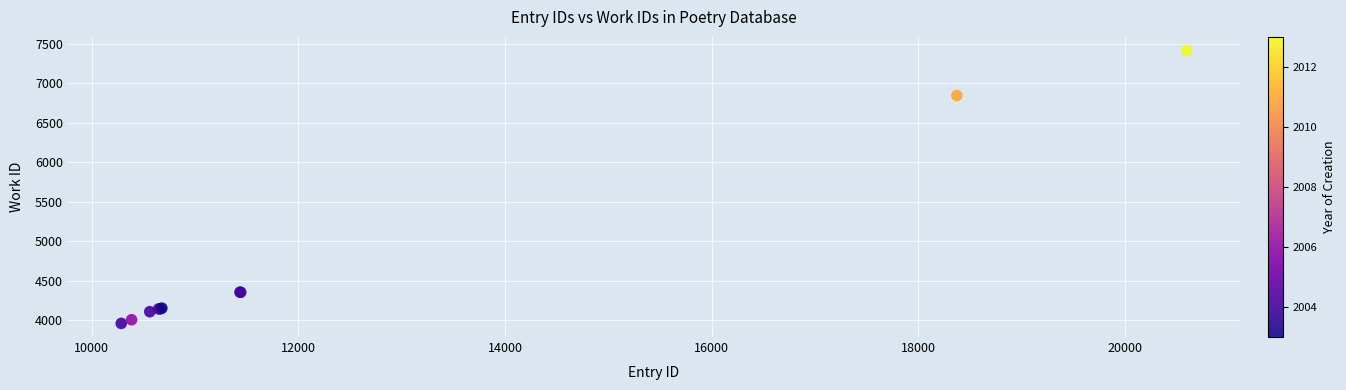

What Y value in the scatter plot is closest to 5685?

6842